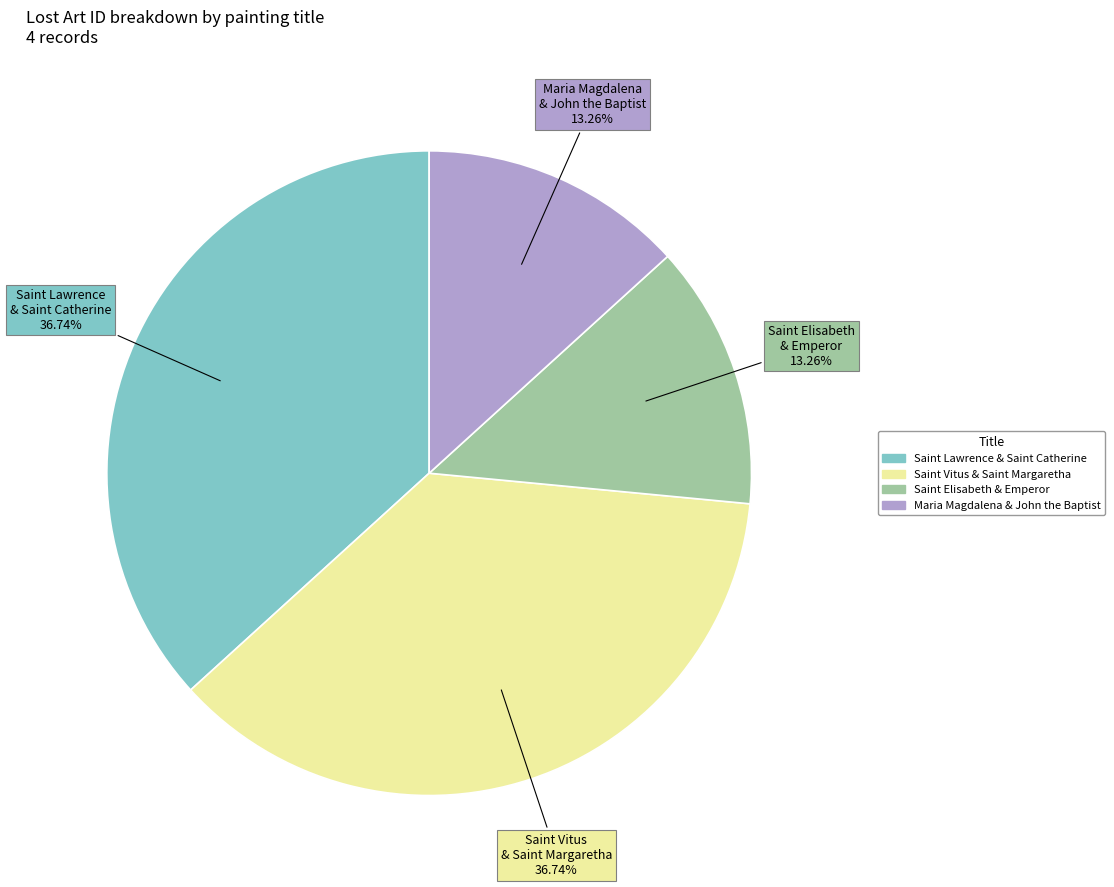

Is there a majority slice in this chart?

No